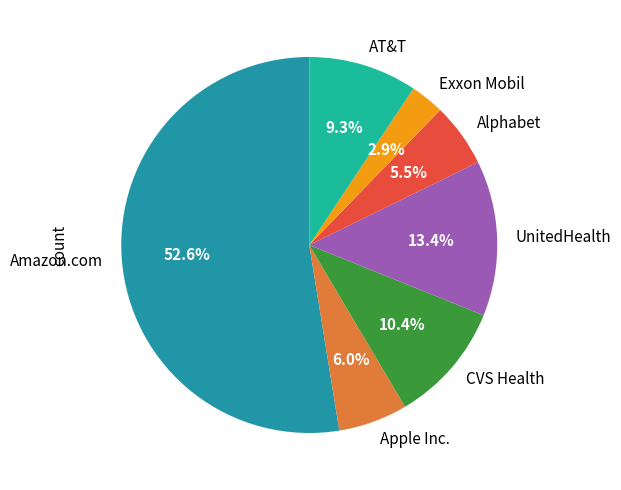

What is the ratio of the value at AT&T to the value at Exxon Mobil?

3.2